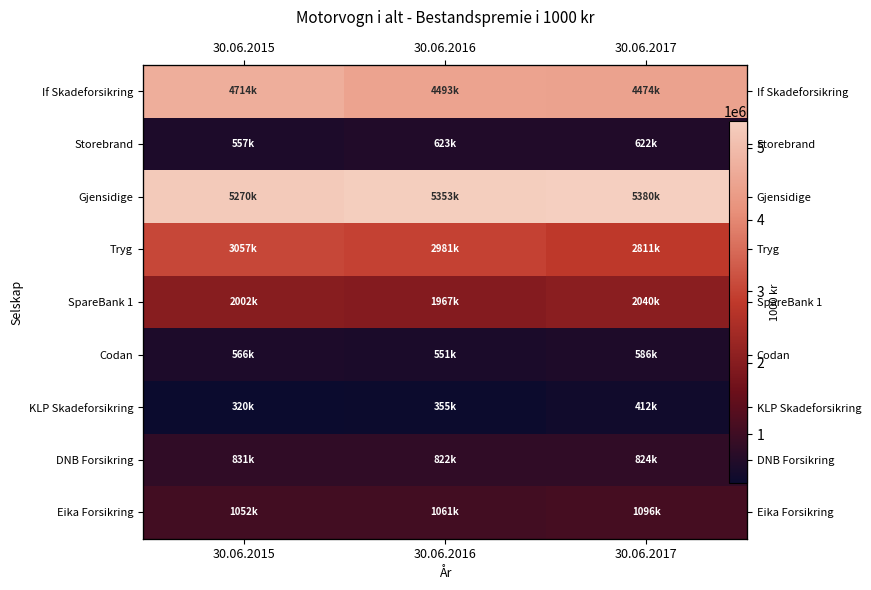

Which label corresponds to the largest value in the chart?

30.06.2017